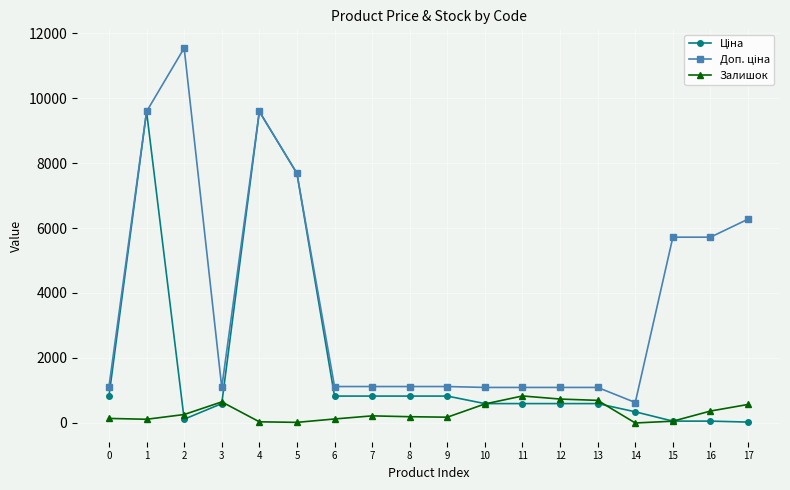

Is the value of Залишок at 5 greater than the value of Доп. ціна at 6?

No